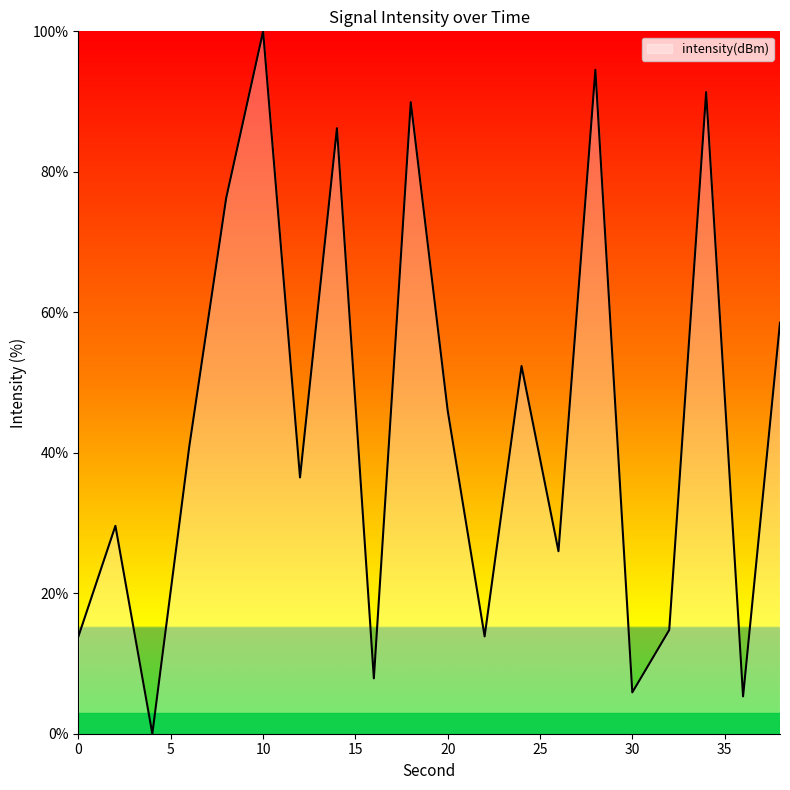

How many lines are shown in the chart?

1